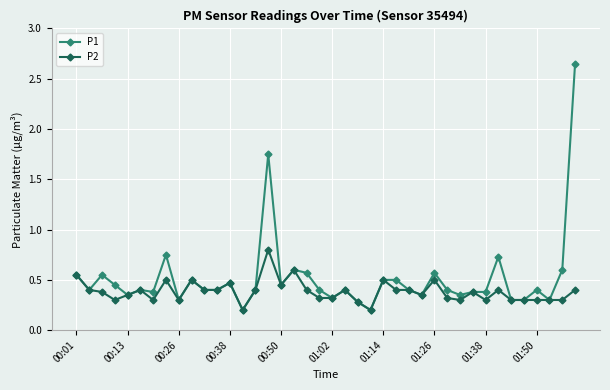

True or false: P1 has more than 0 points higher than both neighbors.

True